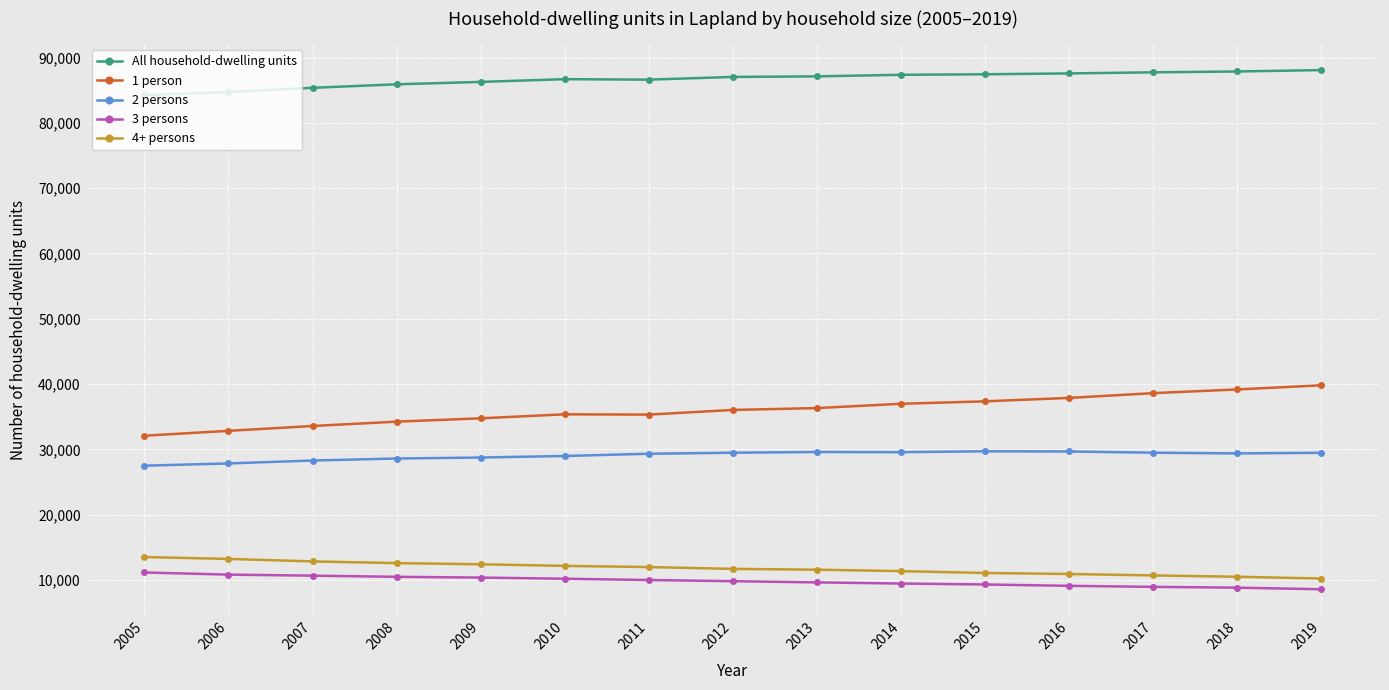

What is the difference between the highest and lowest values at 2019?

79504